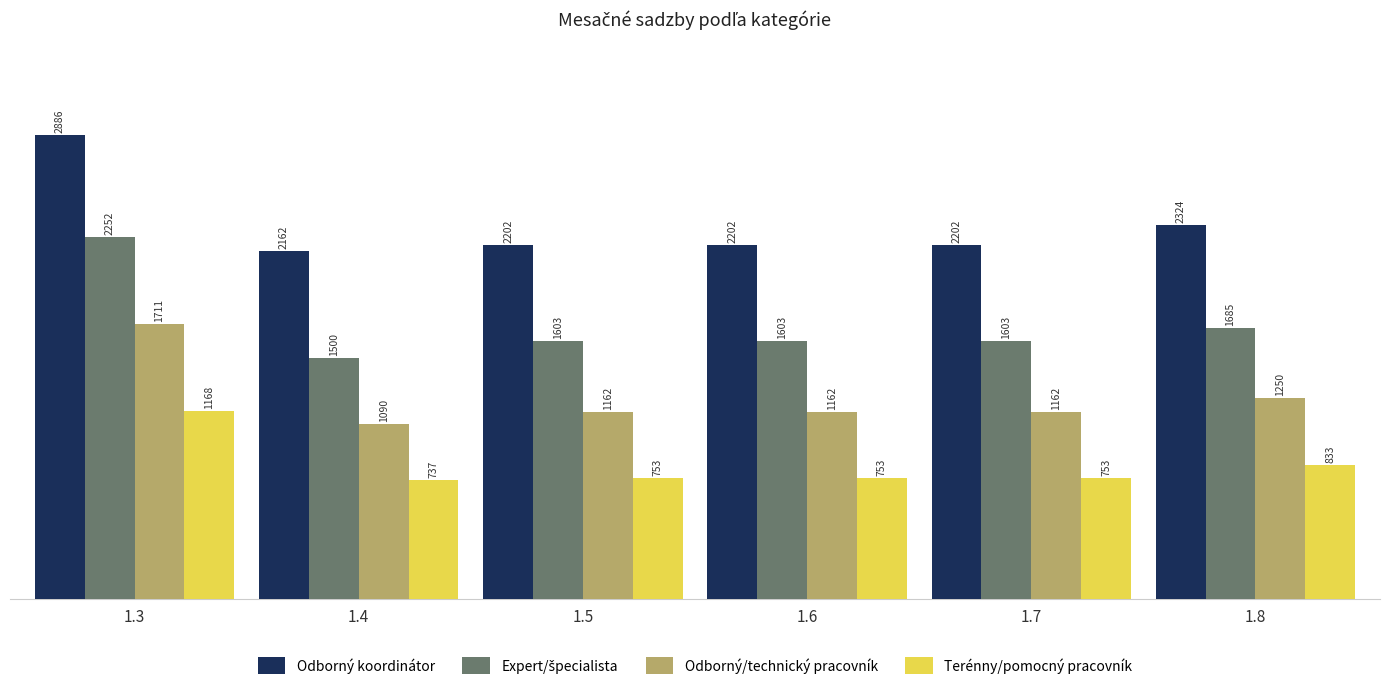

The Odborný/technický pracovník series shows 1162 at 1.5. True or false?

True